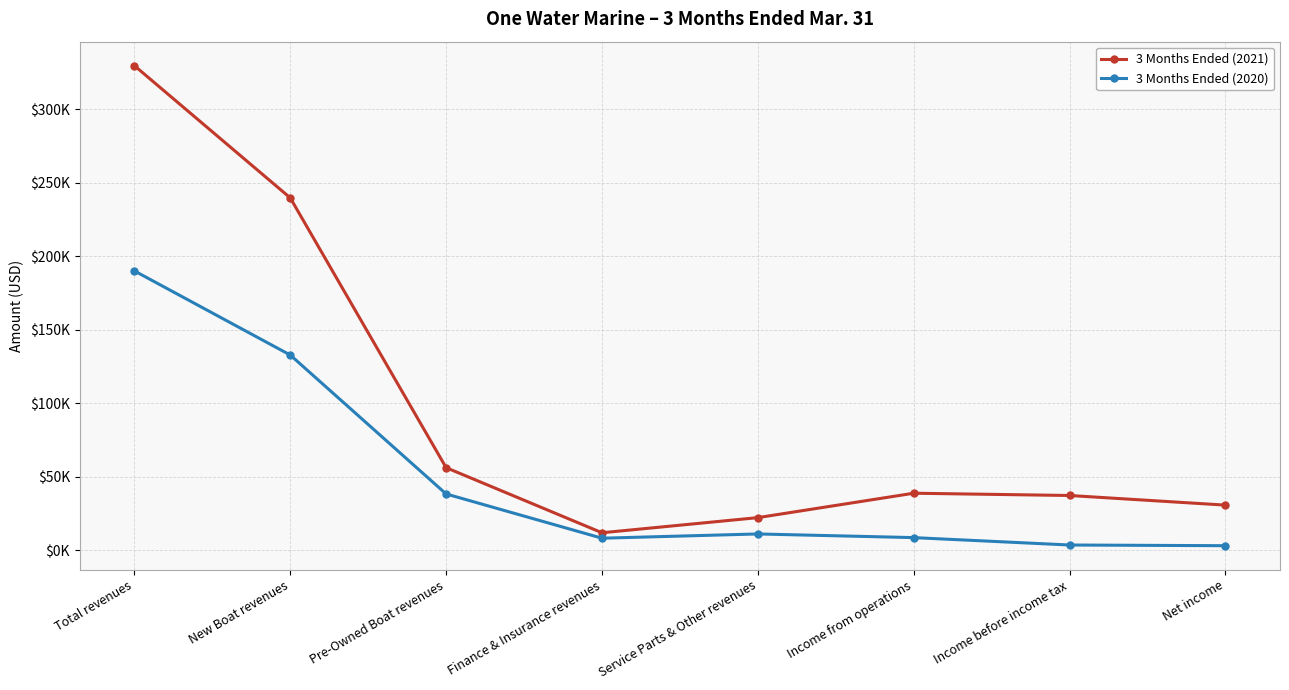

Reading left to right, what are all the values shown in this chart?

3 Months Ended (2021): Total revenues=329611	New Boat revenues=239654	Pre-Owned Boat revenues=56082	Finance & Insurance revenues=11789	Service Parts & Other revenues=22086	Income from operations=38692	Income before income tax=37142	Net income=30592
3 Months Ended (2020): Total revenues=189963	New Boat revenues=132719	Pre-Owned Boat revenues=38186	Finance & Insurance revenues=8083	Service Parts & Other revenues=10975	Income from operations=8485	Income before income tax=3451	Net income=2979